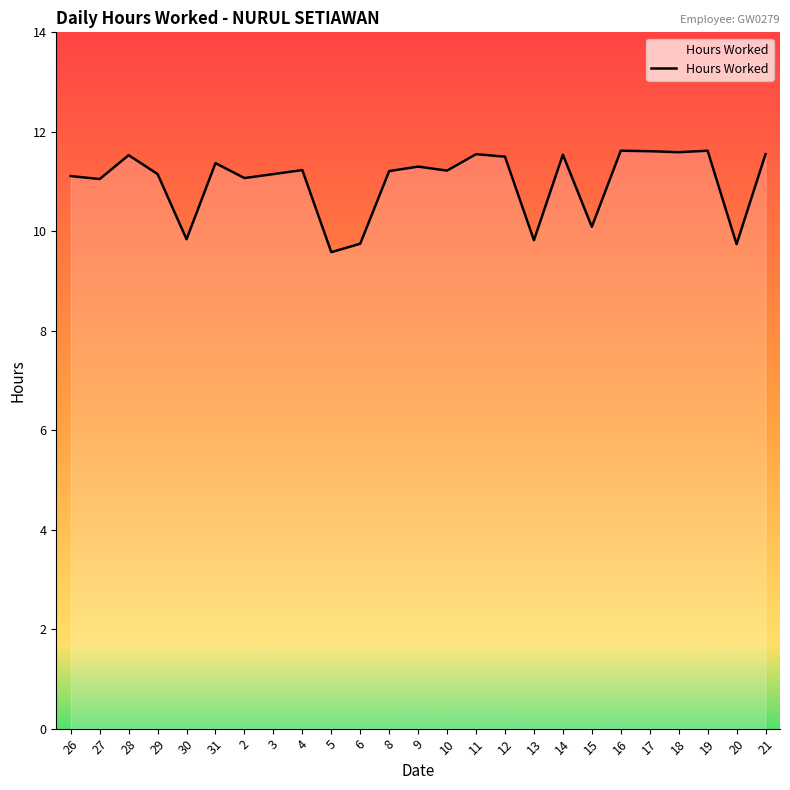

What is the ratio of the value at 2 to the value at 29?

1.0